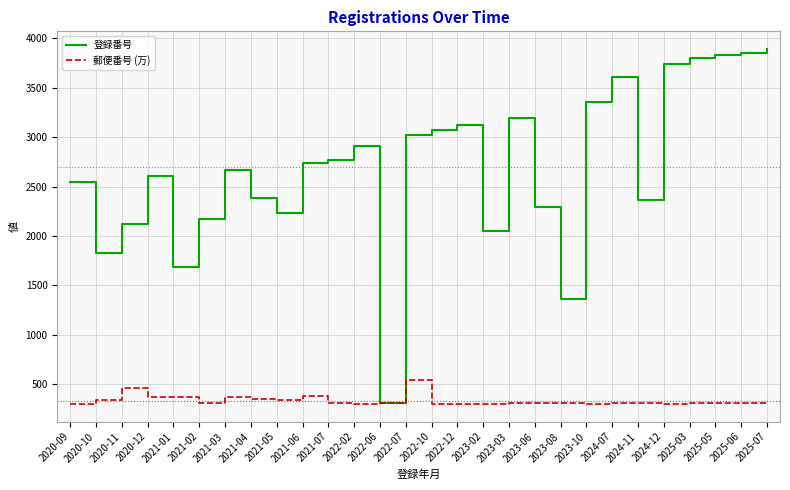

What is the difference between the maximum and second lowest values in the 郵便番号 (万) series?

245.0